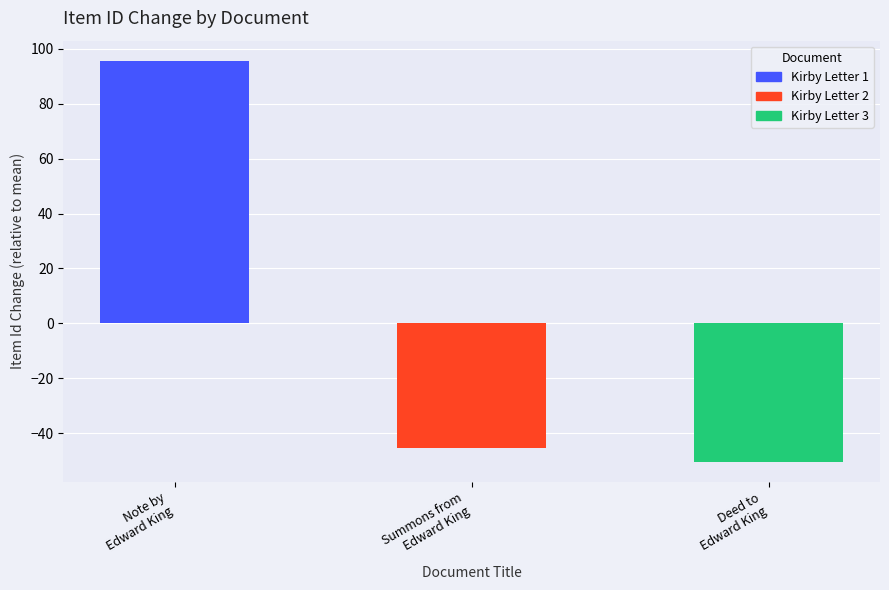

Reading left to right, what are all the values shown in this chart?

Note by
Edward King=95.7	Summons from
Edward King=-45.3	Deed to
Edward King=-50.3